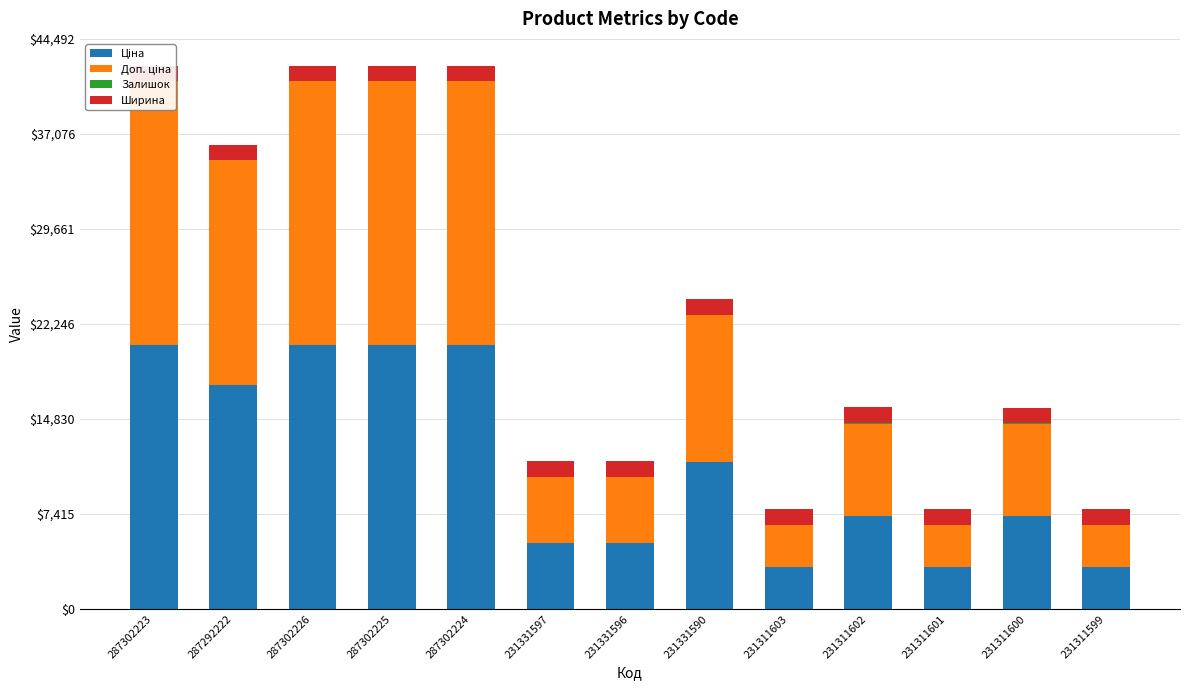

True or false: Залишок has a value of 1.0 at 287302224.

True